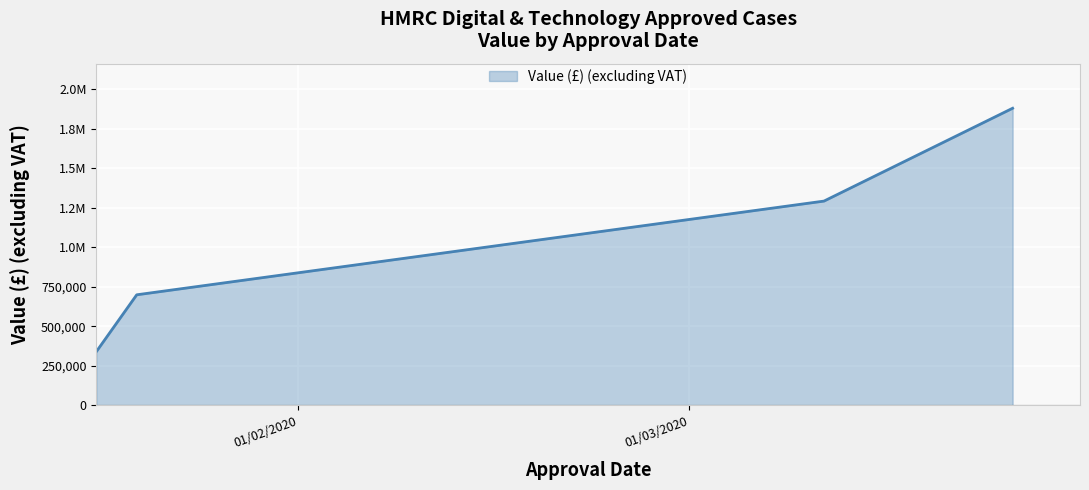

True or false: there are more than 0 points higher than both neighbors.

False